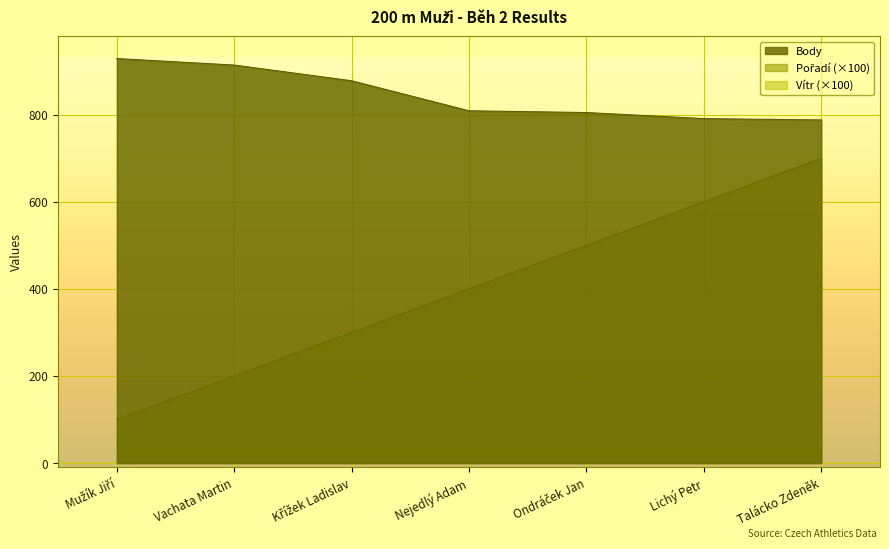

True or false: Body and Pořadí cross at least once.

False